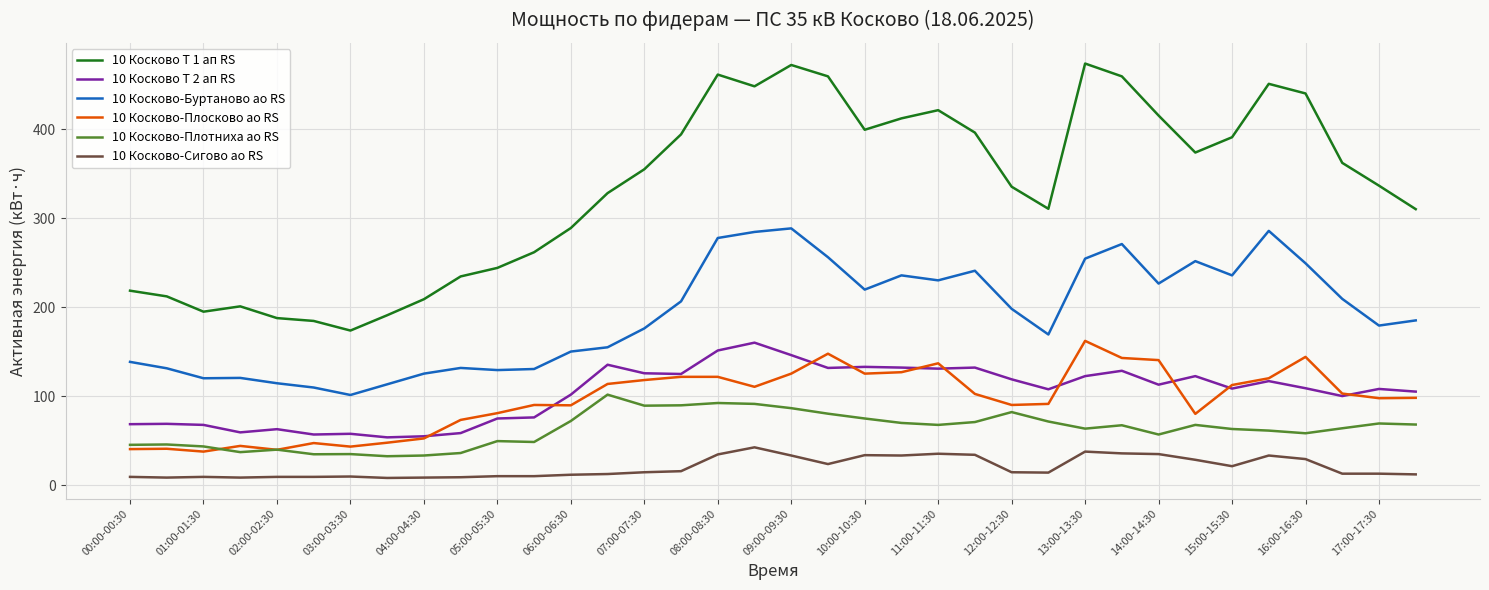

What are all the series names shown in the legend?

10 Косково Т 1 ап RS, 10 Косково Т 2 ап RS, 10 Косково-Буртаново ао RS, 10 Косково-Плосково ао RS, 10 Косково-Плотниха ао RS, 10 Косково-Сигово ао RS